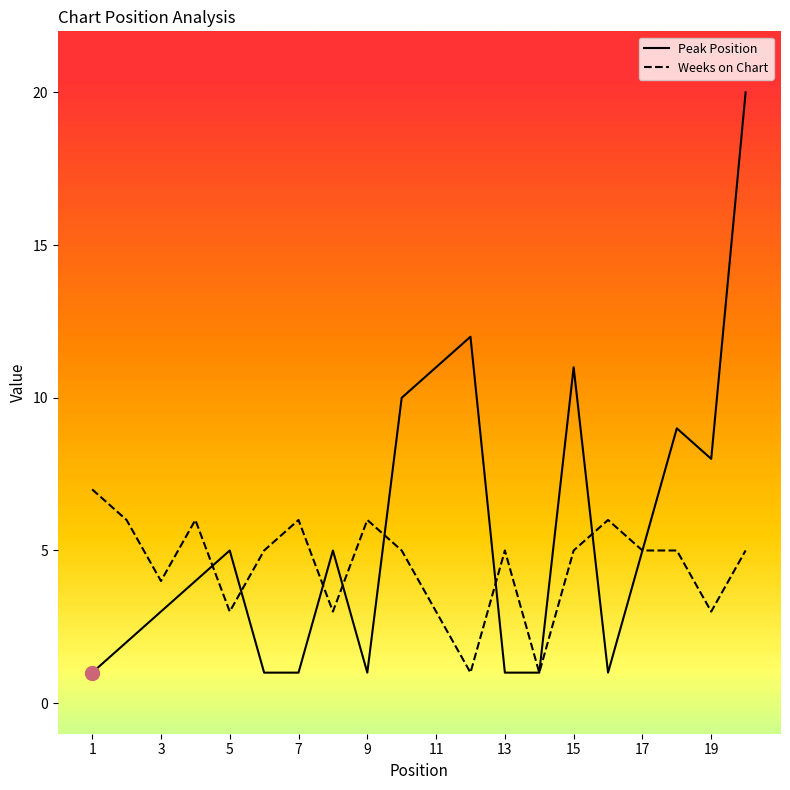

What are all the series names shown in the legend?

Peak Position, Weeks on Chart